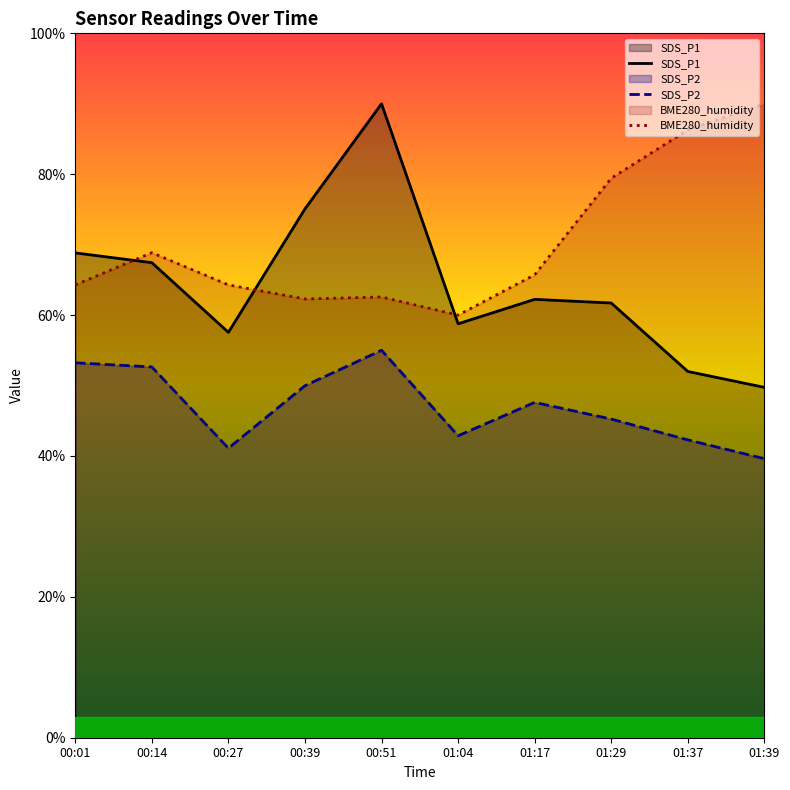

At how many categories does at least one series exceed 50?

10